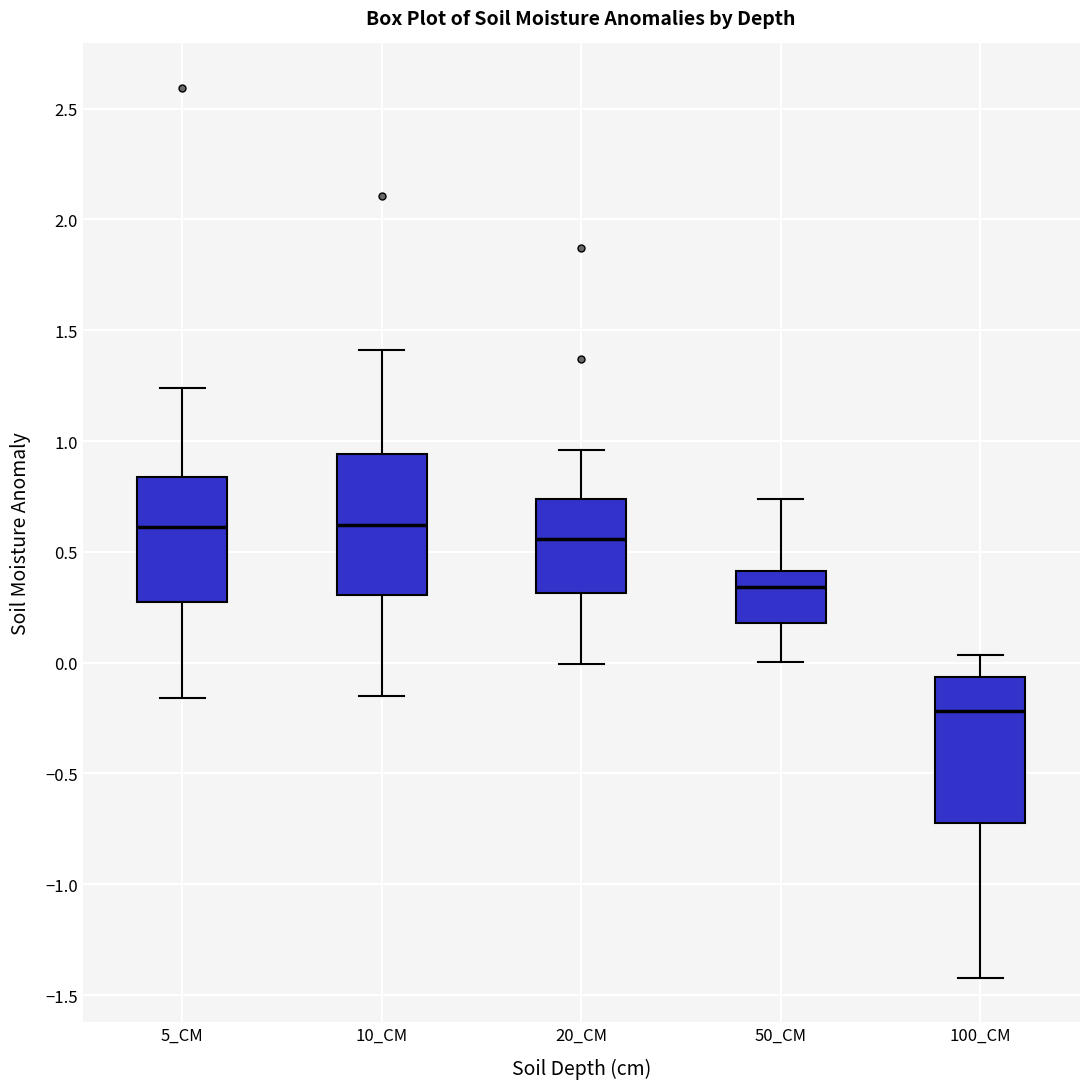

Reading left to right, read every box against the y-axis: the position of its median line, the range the box covers, and the ends of its whiskers. The values are not printed on the chart, so give them approximately, as read against the axis.

5_CM: median 0.60, box 0.30 to 0.85, whiskers -0.15 to 1.25
10_CM: median 0.60, box 0.30 to 0.95, whiskers -0.15 to 1.40
20_CM: median 0.55, box 0.30 to 0.75, whiskers 0.00 to 0.95
50_CM: median 0.35, box 0.20 to 0.40, whiskers 0.00 to 0.75
100_CM: median -0.20, box -0.70 to -0.05, whiskers -1.40 to 0.05